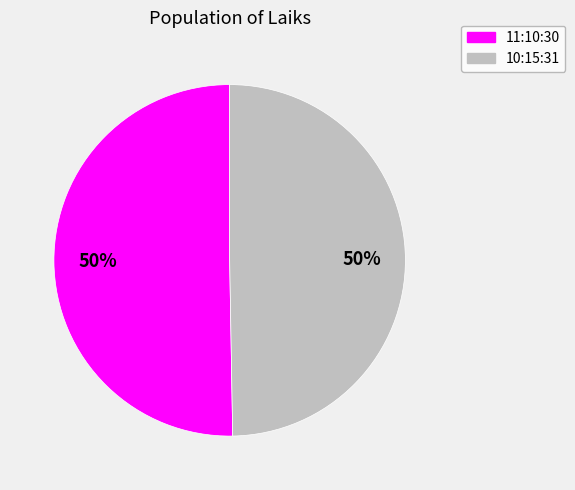

Do 10:15:31 and 11:10:30 together represent more than half of the pie?

Yes